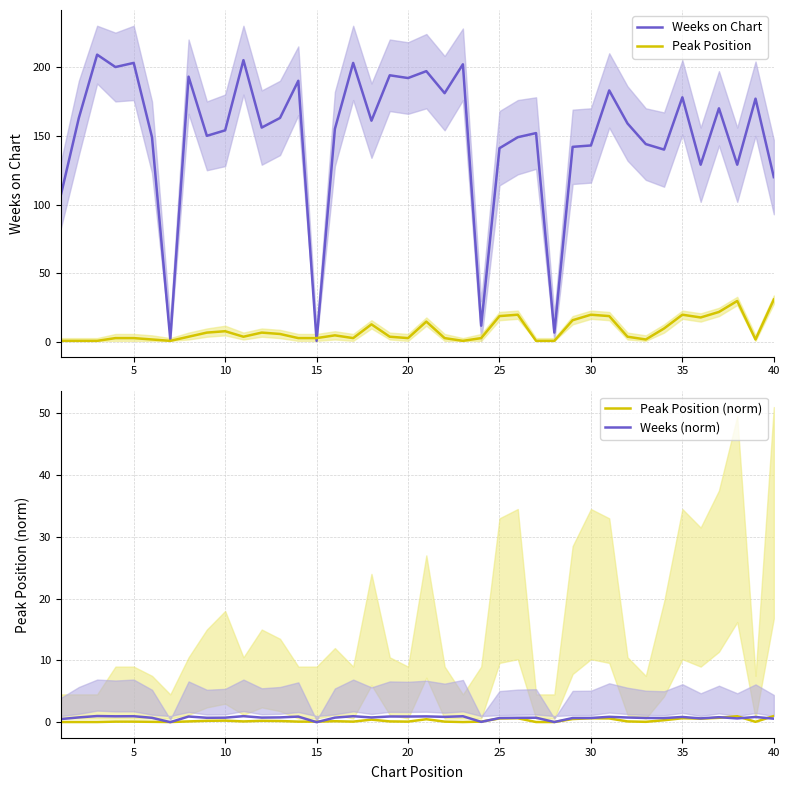

What is the average value of the Weeks (norm) series?

0.7